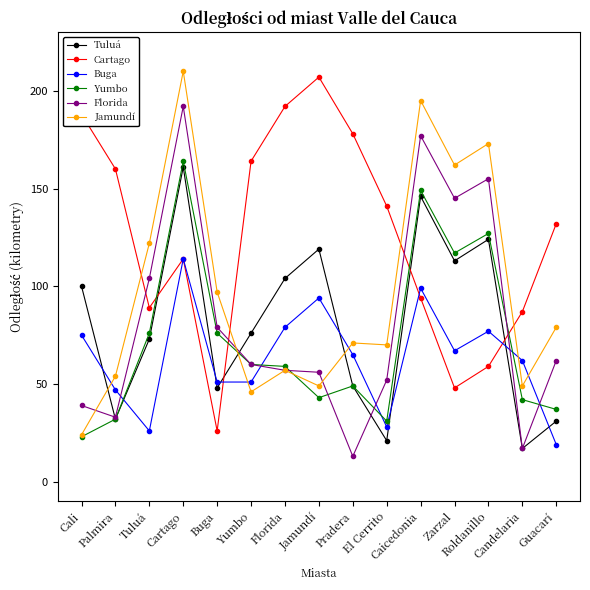

At which category does the chart reach its minimum across all series?

Pradera